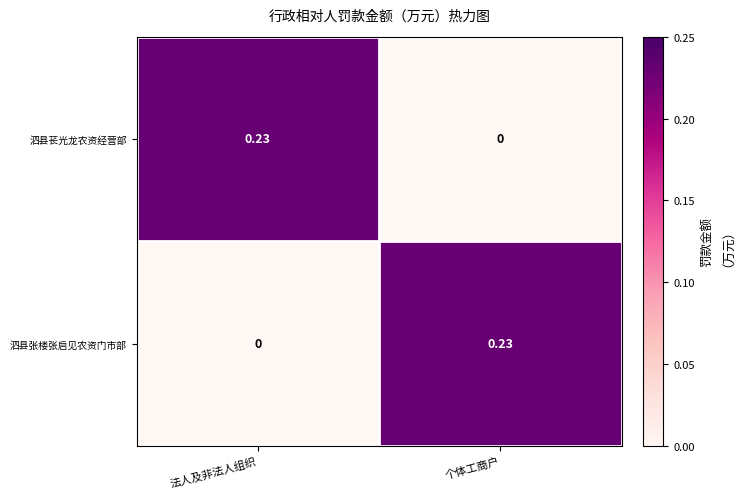

Which category has the lowest value in the 泗县苌光龙农资经营部 series?

个体工商户